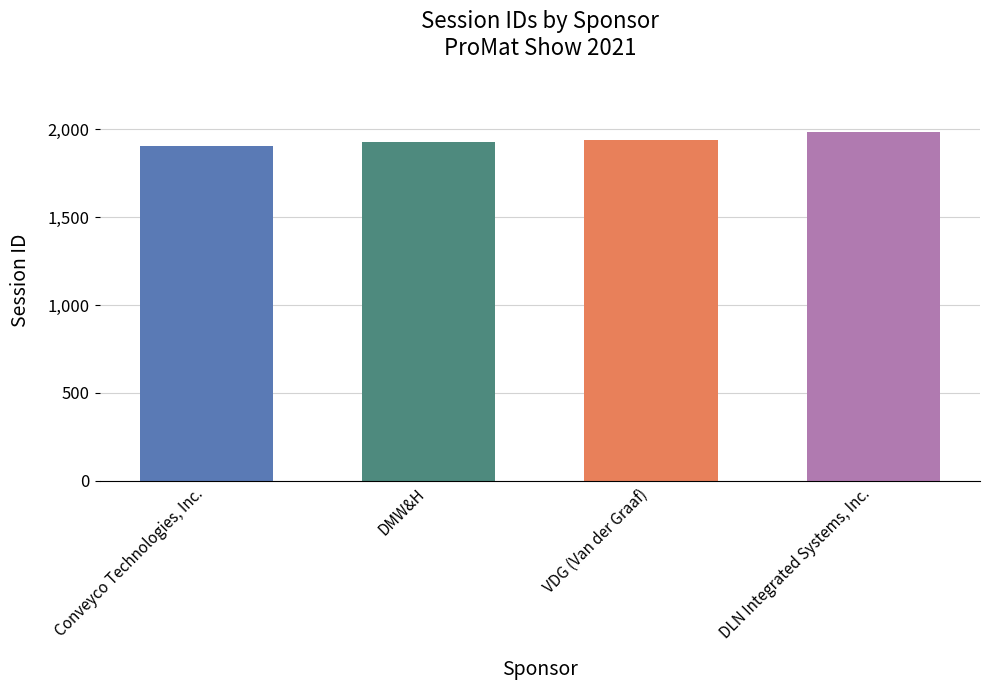

Rank the categories by value from highest to lowest.

DLN Integrated Systems, Inc., VDG (Van der Graaf), DMW&H, Conveyco Technologies, Inc.